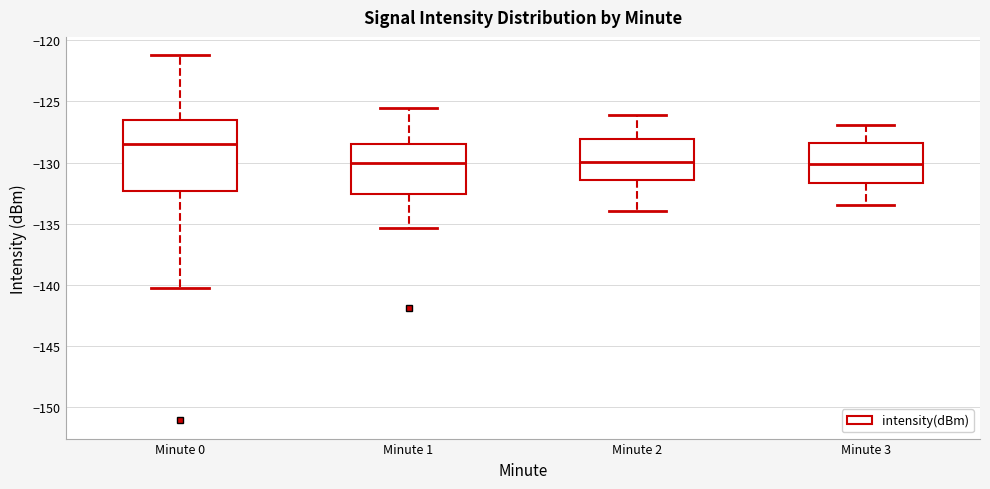

Where does the lower whisker of the box for Minute 3 end on the y-axis? The values are not printed on the chart, so give them approximately, as read against the axis.

-133.5